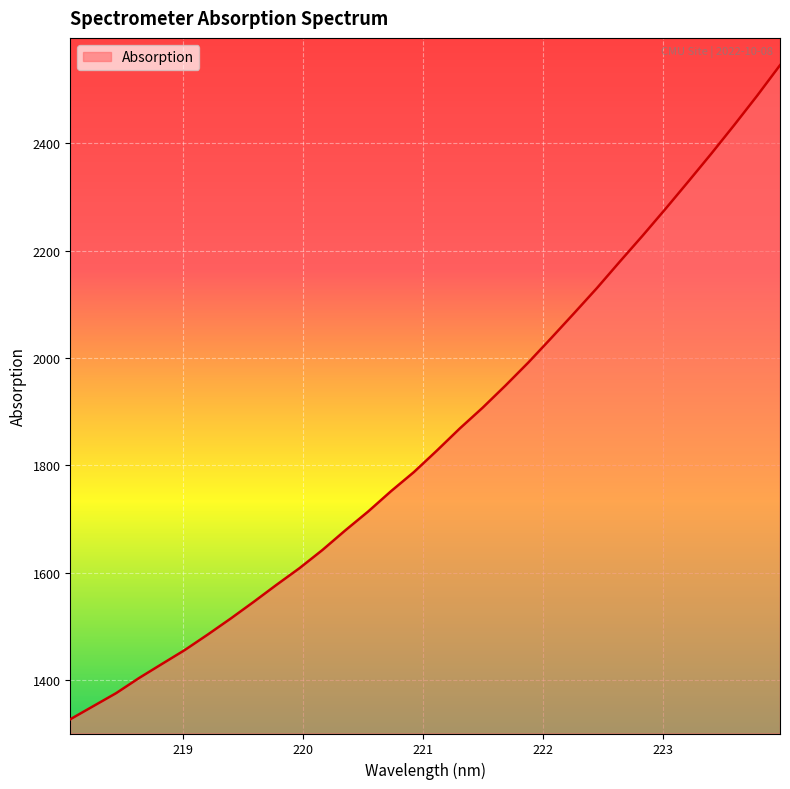

What is the smallest value displayed?

1326.6